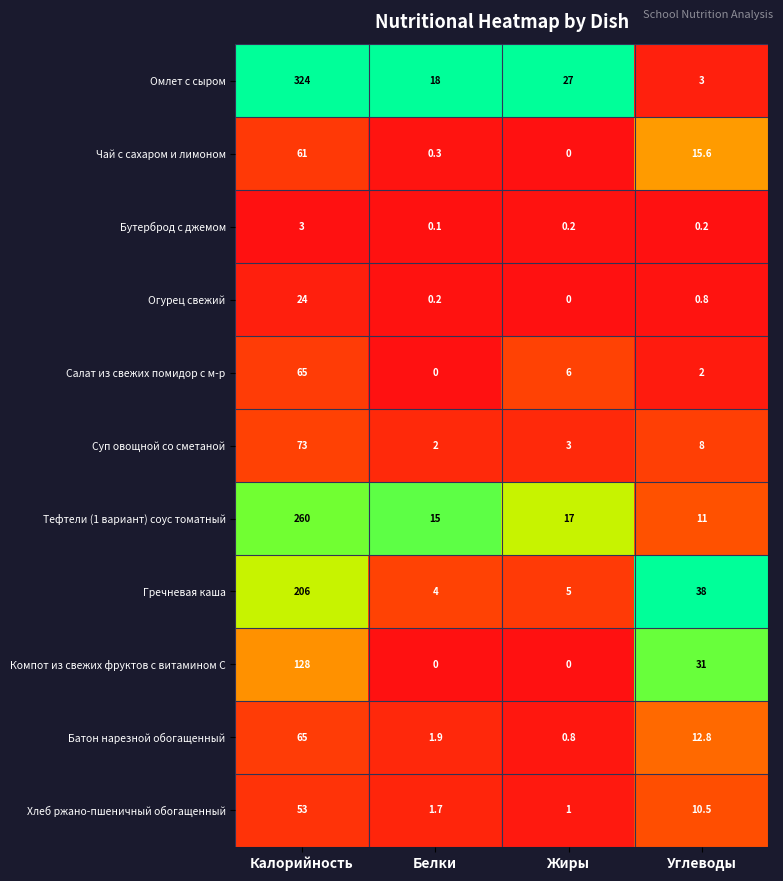

Which series has the widest spread of values?

Омлет с сыром